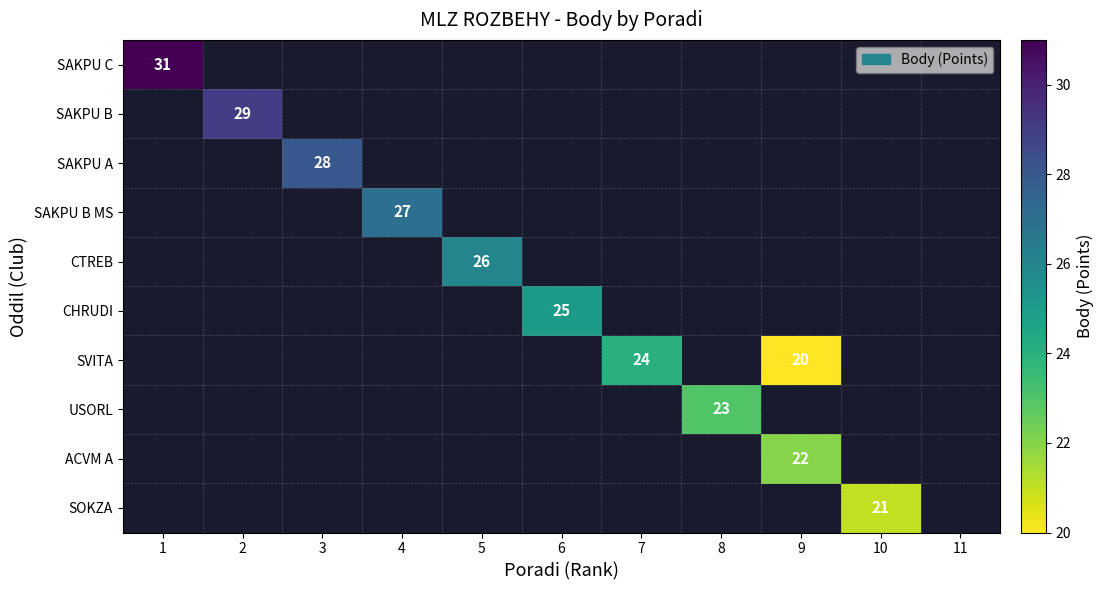

True or false: SAKPU B has a value of 29 at 2.

True